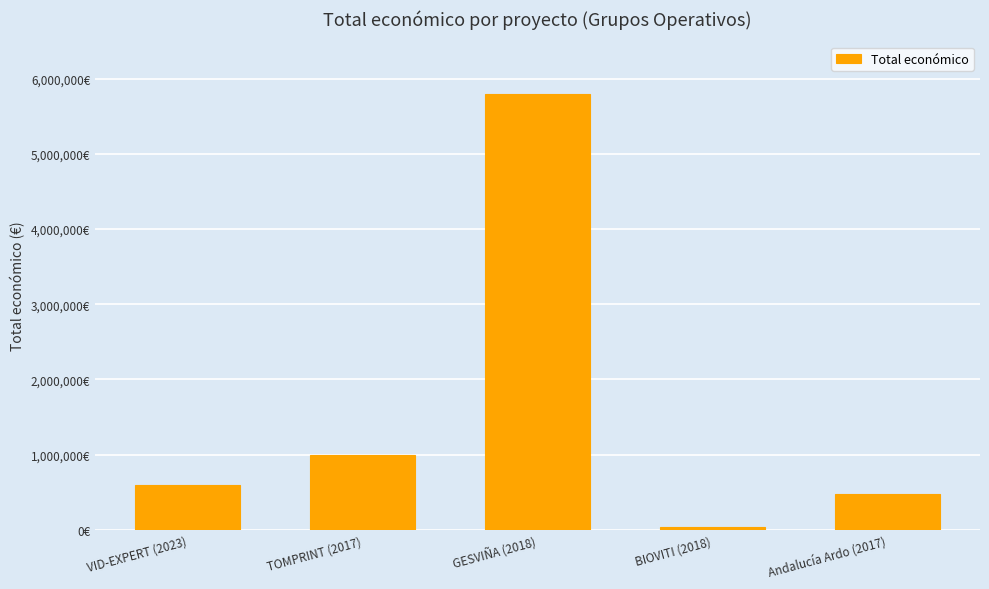

What is the value of the 1st bar from the left?

599444